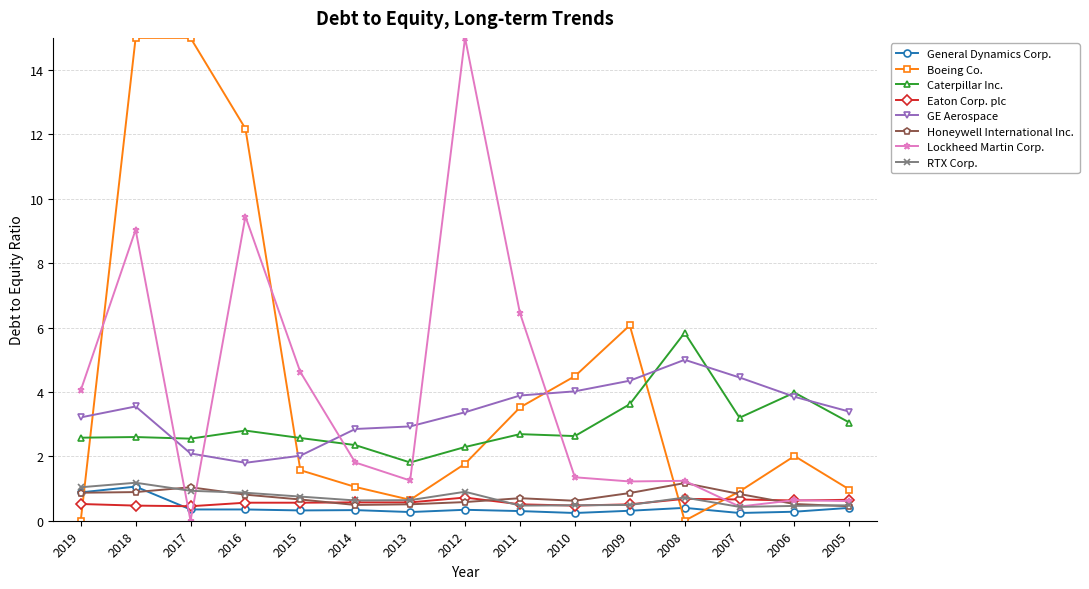

Where is Caterpillar Inc. nearest to the value 3?

2005